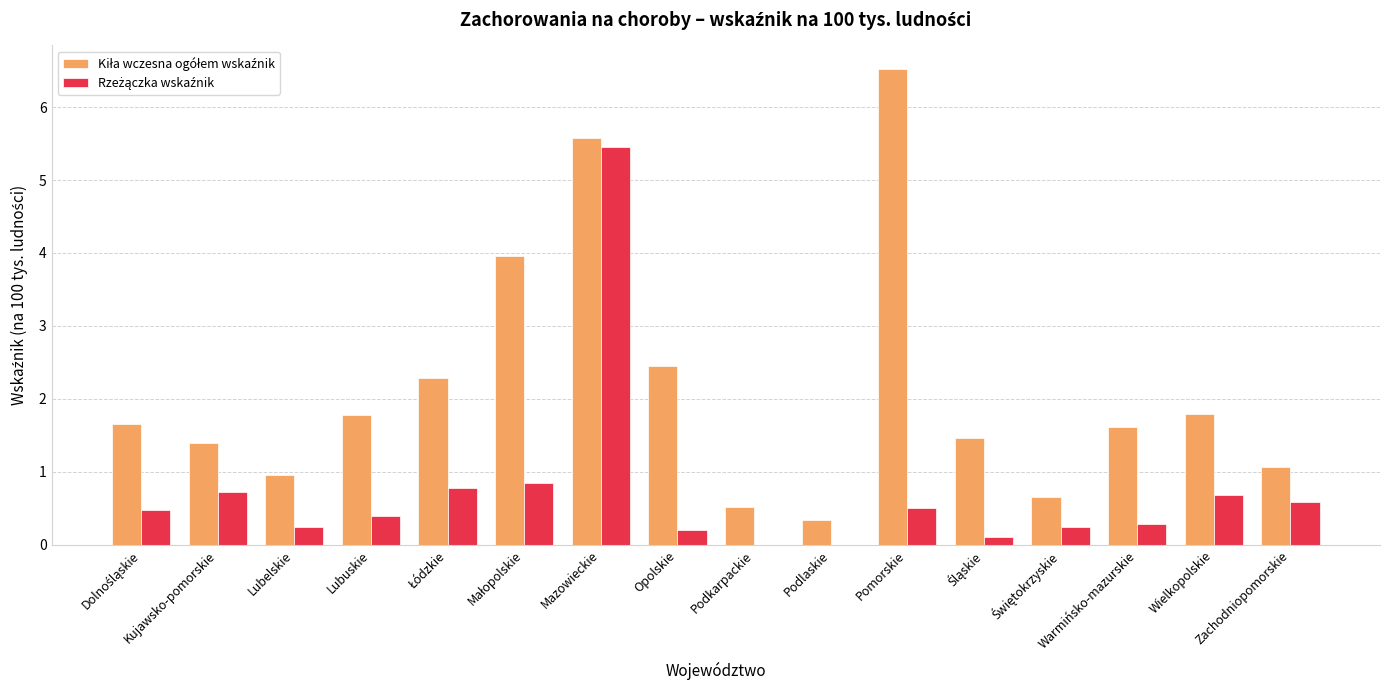

What is the total value across all series at Lubuskie?

2.2